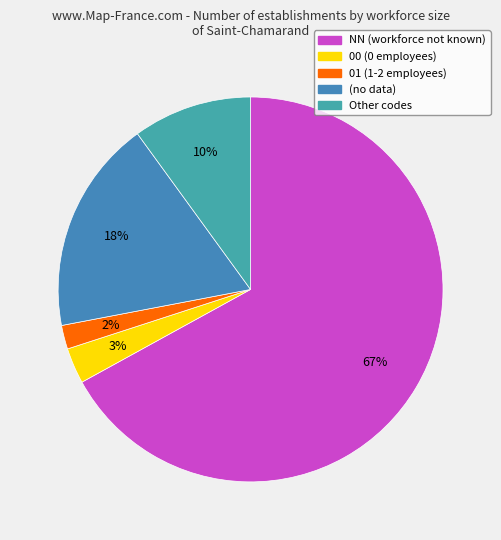

Which slice is the smallest?

01